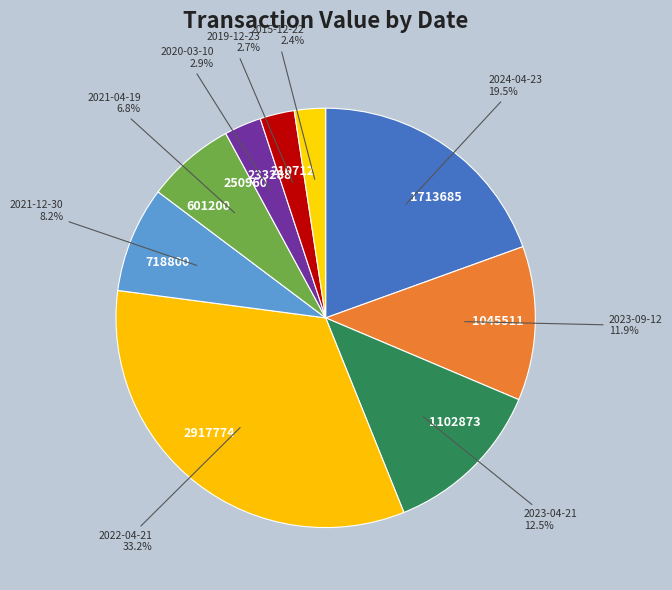

Approximately how many times larger is the value at 1102873 compared to 718800?

1.5